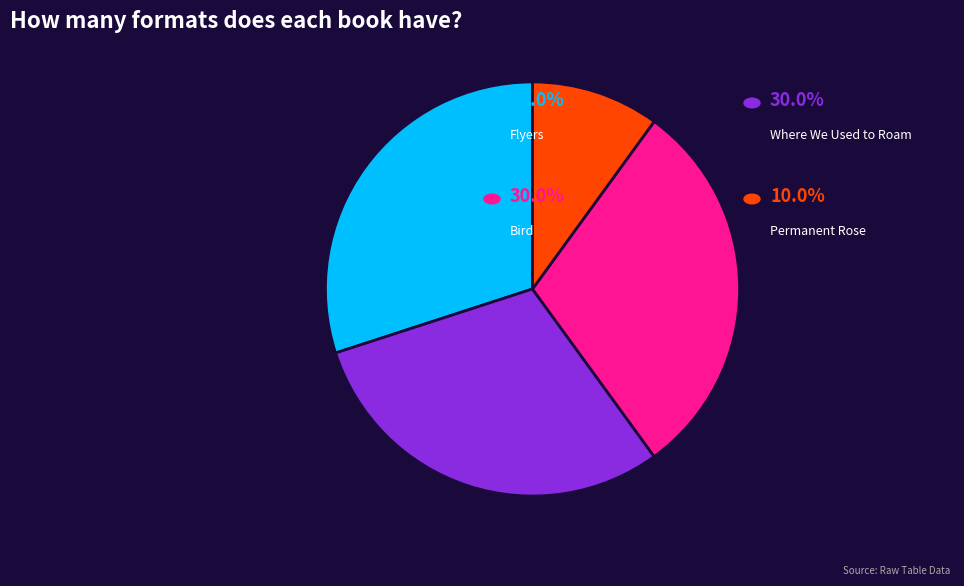

Does any single category account for the majority?

No